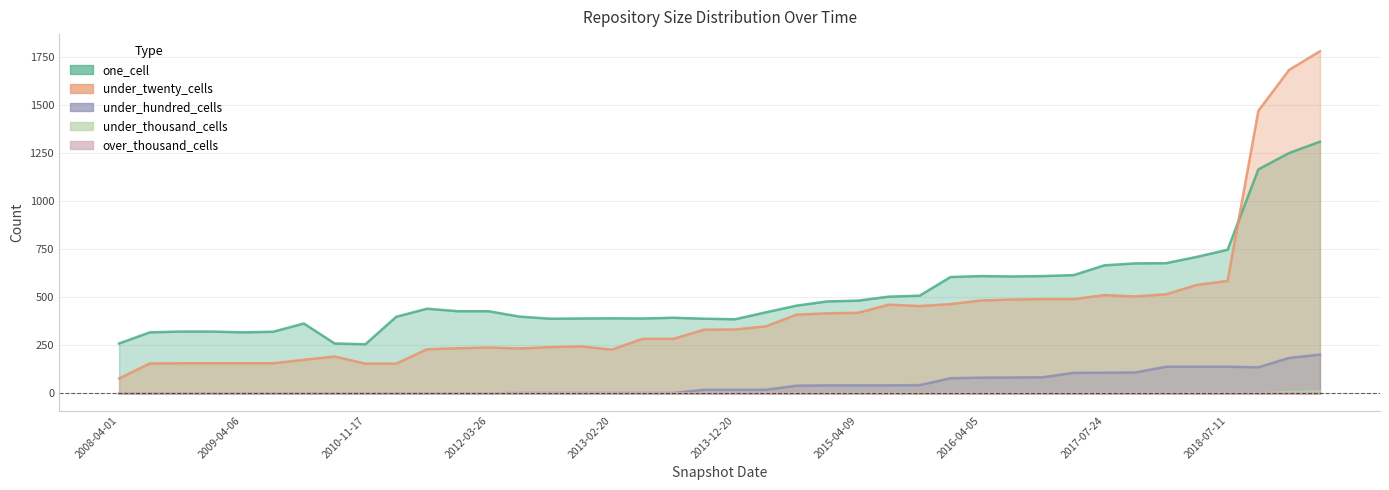

Reading right to left, what are all the values shown in this chart?

one_cell: 2020-01-01=1311	2019-07-01=1252	2018-09-28=1167	2018-07-11=748	2018-04-09=711	2017-12-22=678	2017-10-12=677	2017-07-24=667	2016-12-27=616	2016-10-07=611	2016-07-04=609	2016-04-05=611	2016-01-04=606	2015-10-01=509	2015-07-03=504	2015-04-09=483	2015-01-19=479	2014-09-08=457	2014-03-28=422	2013-12-20=386	2013-09-10=389	2013-07-09=394	2013-05-21=390	2013-02-20=391	2012-12-11=390	2012-10-31=389	2012-07-13=400	2012-03-26=428	2012-01-18=428	2011-06-10=441	2011-02-21=399	2010-11-17=256	2010-07-26=260	2010-04-01=364	2009-06-17=321	2009-04-06=318	2008-12-17=322	2008-10-10=322	2008-06-27=318	2008-04-01=260
under_twenty_cells: 2020-01-01=1782	2019-07-01=1685	2018-09-28=1472	2018-07-11=586	2018-04-09=565	2017-12-22=516	2017-10-12=505	2017-07-24=512	2016-12-27=491	2016-10-07=491	2016-07-04=489	2016-04-05=484	2016-01-04=465	2015-10-01=455	2015-07-03=462	2015-04-09=420	2015-01-19=417	2014-09-08=410	2014-03-28=349	2013-12-20=333	2013-09-10=332	2013-07-09=284	2013-05-21=284	2013-02-20=228	2012-12-11=245	2012-10-31=241	2012-07-13=234	2012-03-26=239	2012-01-18=235	2011-06-10=230	2011-02-21=155	2010-11-17=155	2010-07-26=192	2010-04-01=175	2009-06-17=157	2009-04-06=157	2008-12-17=157	2008-10-10=157	2008-06-27=156	2008-04-01=78
under_hundred_cells: 2020-01-01=202	2019-07-01=185	2018-09-28=136	2018-07-11=139	2018-04-09=139	2017-12-22=139	2017-10-12=109	2017-07-24=108	2016-12-27=107	2016-10-07=84	2016-07-04=83	2016-04-05=82	2016-01-04=79	2015-10-01=43	2015-07-03=42	2015-04-09=42	2015-01-19=42	2014-09-08=40	2014-03-28=19	2013-12-20=19	2013-09-10=19	2013-07-09=2	2013-05-21=2	2013-02-20=2	2012-12-11=2	2012-10-31=2	2012-07-13=2	2012-03-26=0	2012-01-18=0	2011-06-10=0	2011-02-21=0	2010-11-17=0	2010-07-26=0	2010-04-01=0	2009-06-17=0	2009-04-06=0	2008-12-17=0	2008-10-10=0	2008-06-27=0	2008-04-01=0
under_thousand_cells: 2020-01-01=11	2019-07-01=7	2018-09-28=0	2018-07-11=0	2018-04-09=0	2017-12-22=0	2017-10-12=0	2017-07-24=0	2016-12-27=0	2016-10-07=0	2016-07-04=0	2016-04-05=0	2016-01-04=0	2015-10-01=0	2015-07-03=0	2015-04-09=0	2015-01-19=0	2014-09-08=0	2014-03-28=0	2013-12-20=0	2013-09-10=0	2013-07-09=0	2013-05-21=0	2013-02-20=0	2012-12-11=0	2012-10-31=0	2012-07-13=0	2012-03-26=0	2012-01-18=0	2011-06-10=0	2011-02-21=0	2010-11-17=0	2010-07-26=0	2010-04-01=0	2009-06-17=0	2009-04-06=0	2008-12-17=0	2008-10-10=0	2008-06-27=0	2008-04-01=0